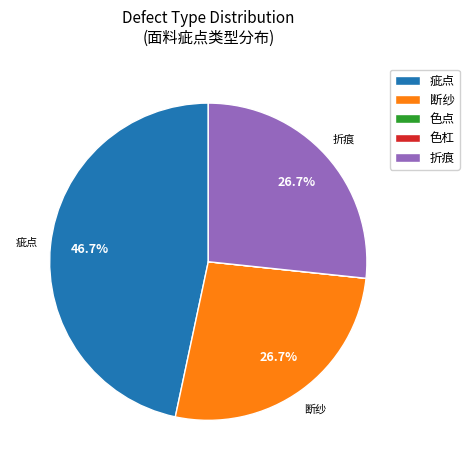

Which category has the biggest portion of the pie?

疵点